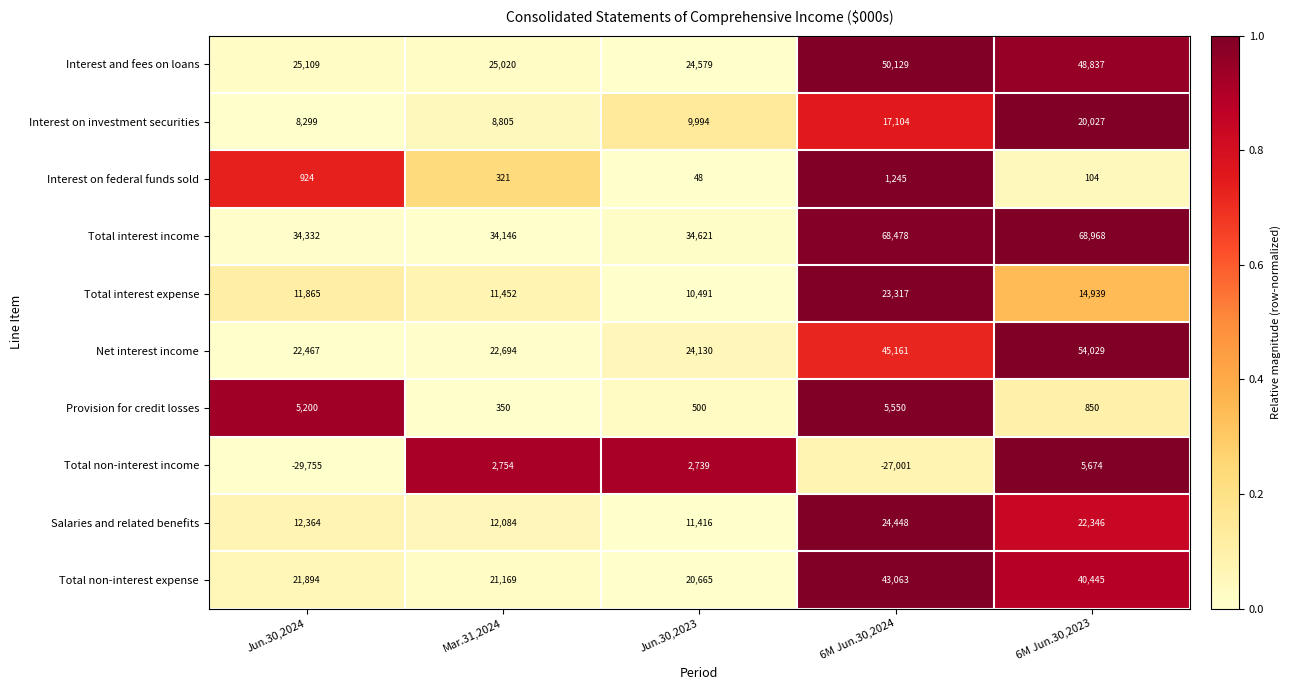

The value of Salaries and related benefits at 6M Jun.30,2023 is 22346. True or false?

True